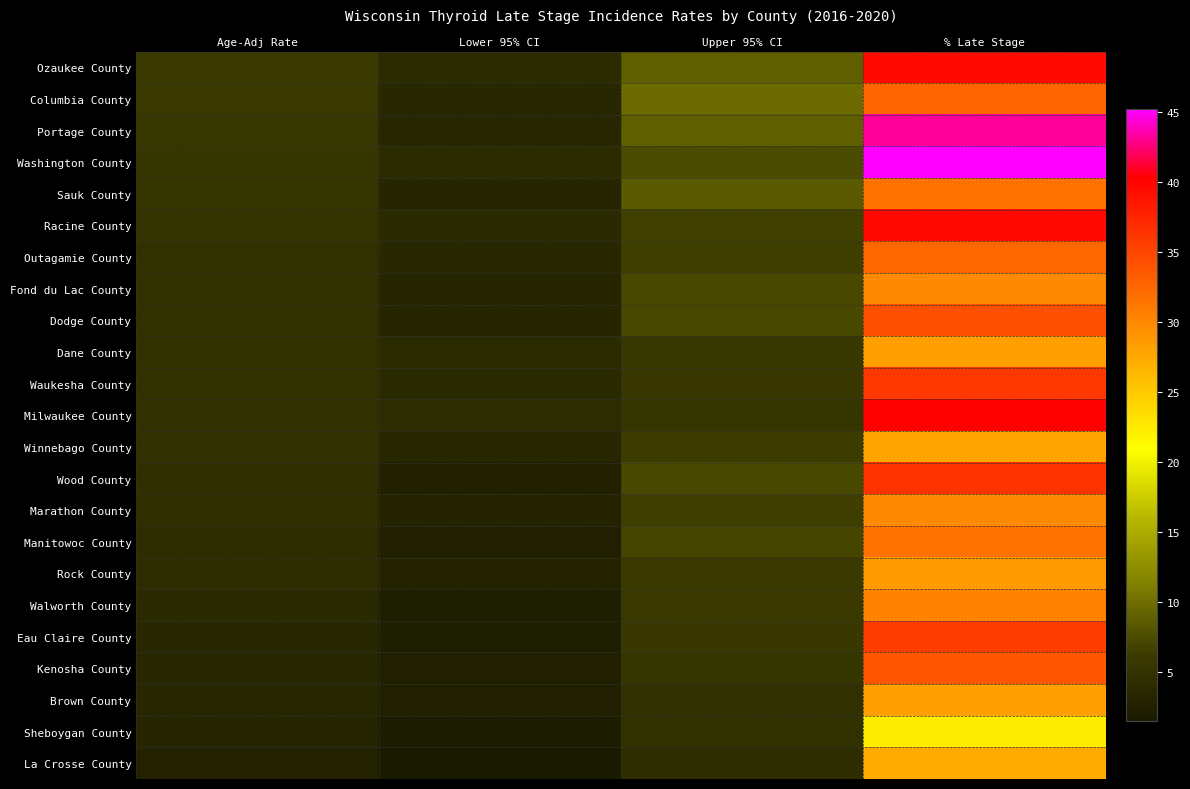

At which category does the chart reach its minimum across all series?

Lower 95% CI